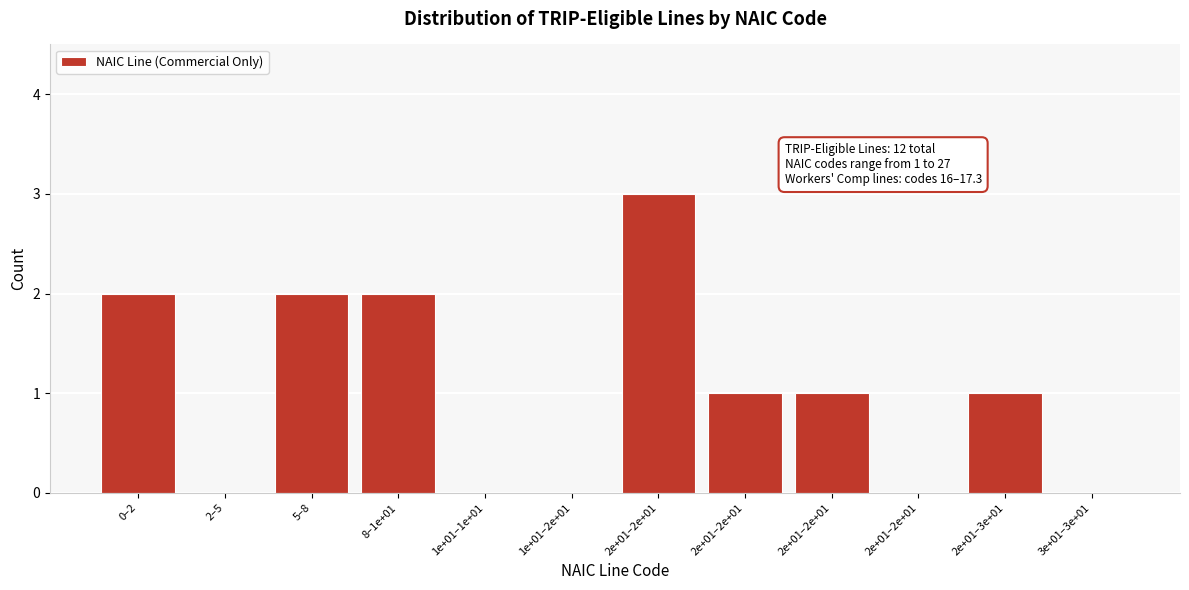

Count the number of data series in this chart.

1